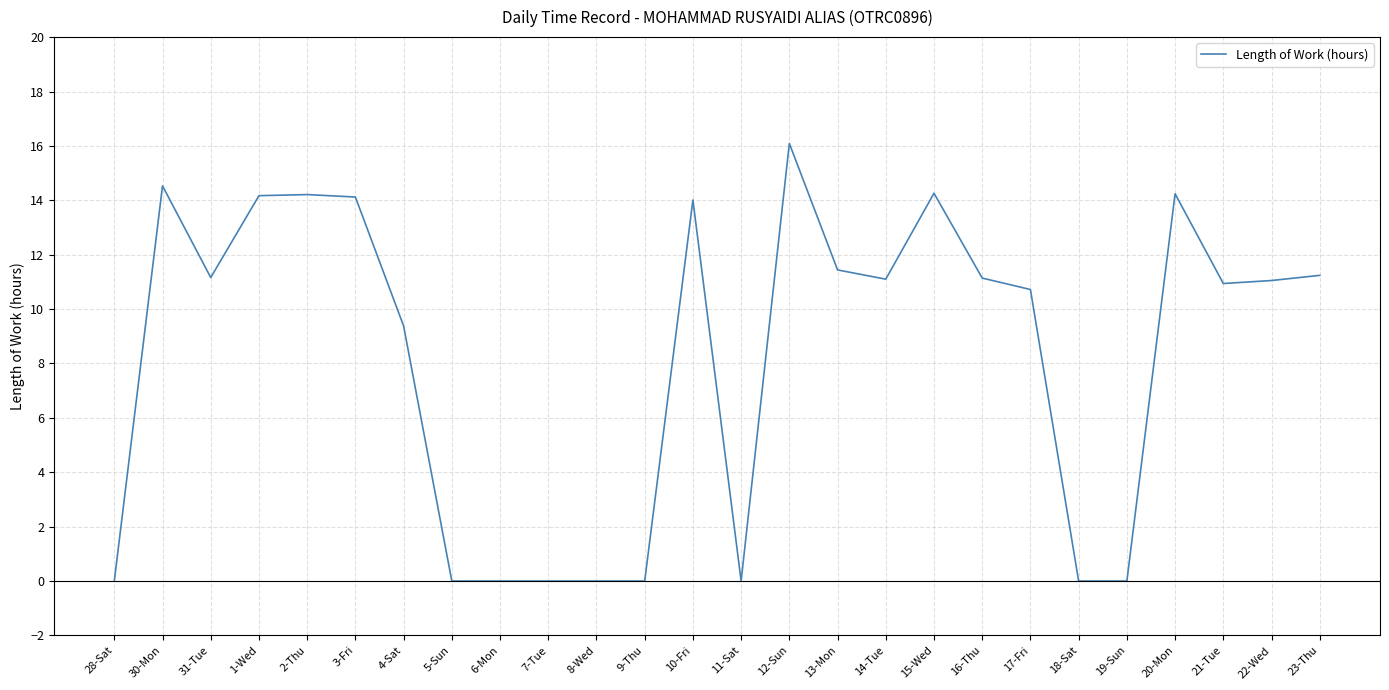

At which label is the value closest to 8?

4-Sat